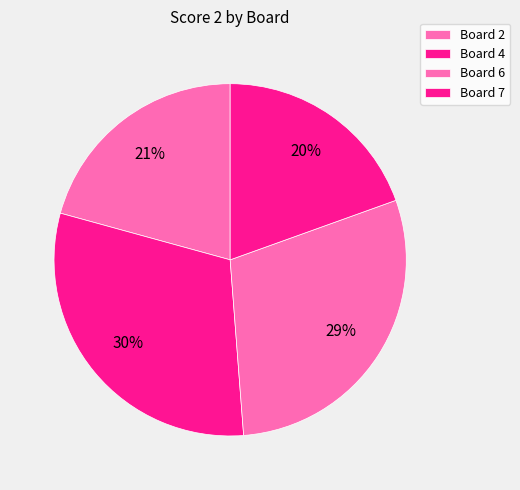

How much of the chart is everything except Board 6?

70.7%